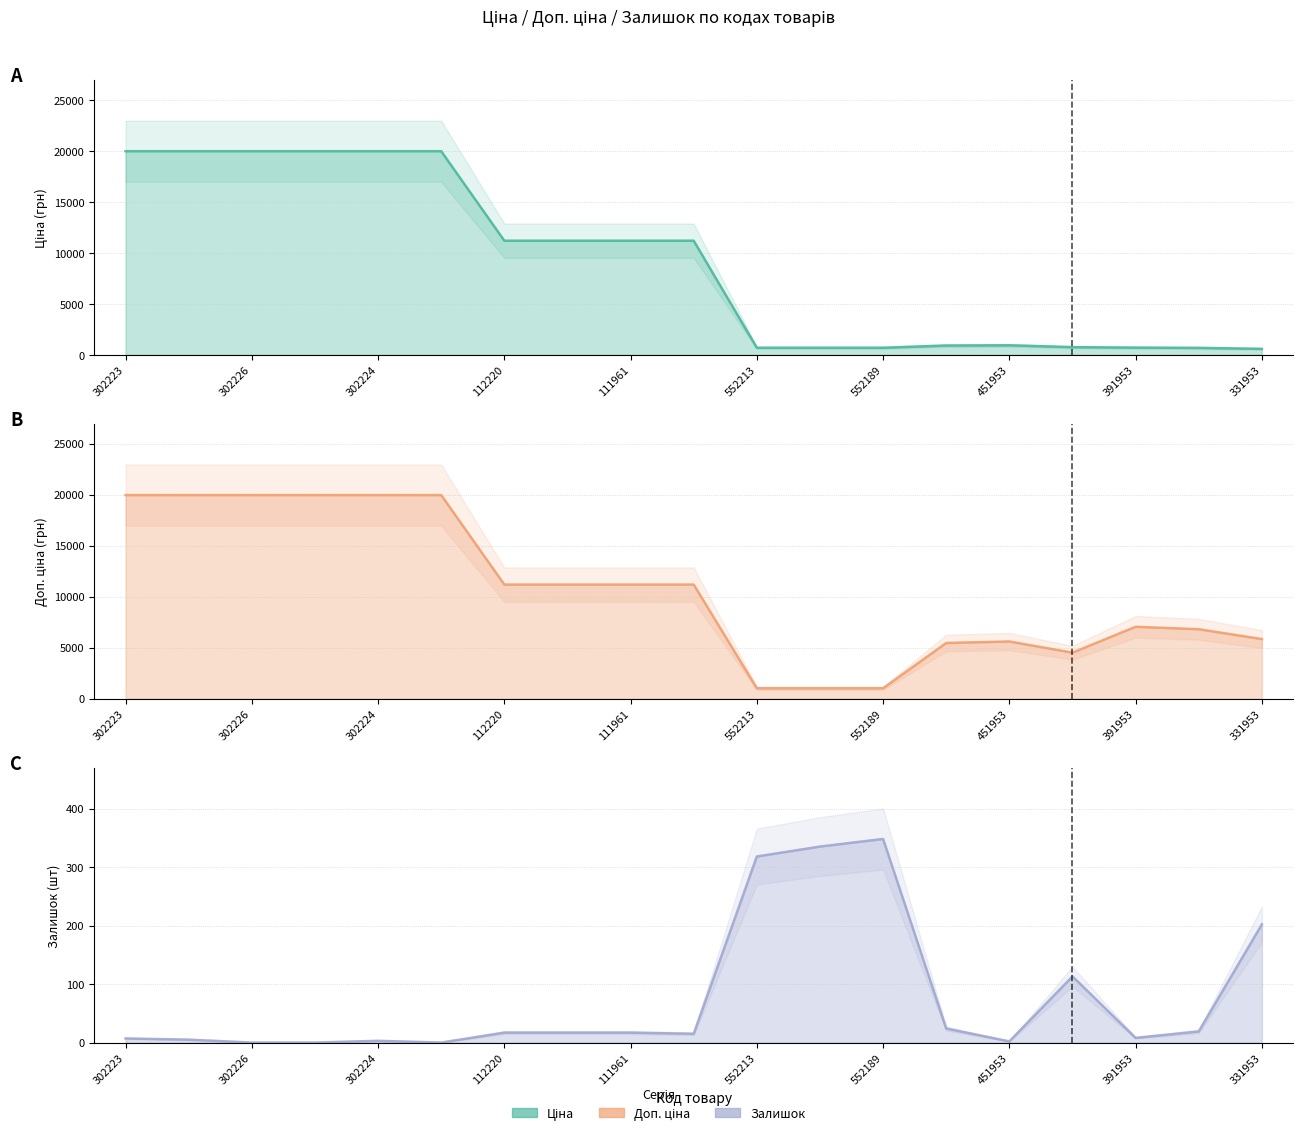

What are all the series names shown in the legend?

Ціна, Доп. ціна, Залишок